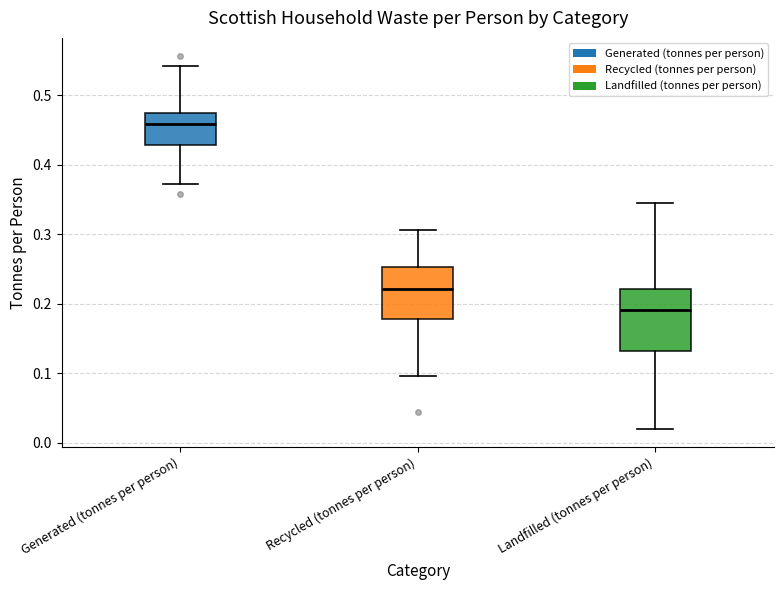

Reading left to right, transcribe this box plot: for each box, give where its median line is, the range the box spans, and where its two whiskers end, as read against the y-axis. The values are not printed on the chart, so give them approximately, as read against the axis.

Generated (tonnes per person): median 0.46, box 0.43 to 0.48, whiskers 0.37 to 0.54
Recycled (tonnes per person): median 0.22, box 0.18 to 0.25, whiskers 0.10 to 0.31
Landfilled (tonnes per person): median 0.19, box 0.13 to 0.22, whiskers 0.02 to 0.35